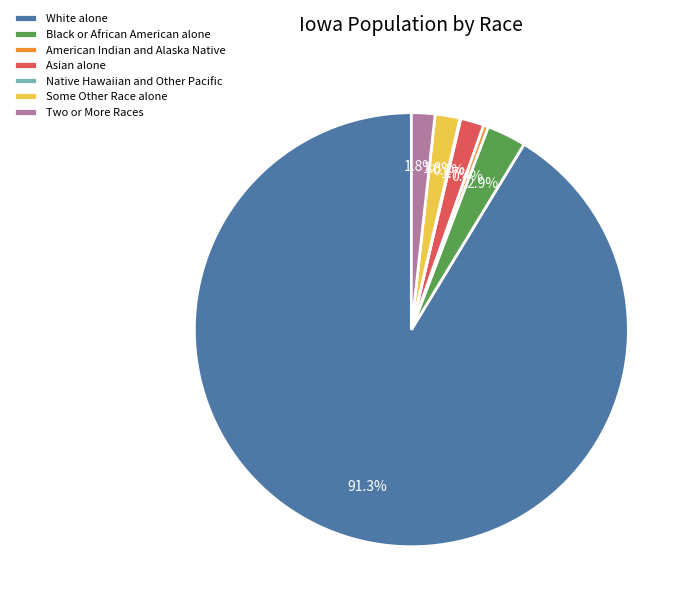

To the nearest percent, what is the difference between the White alone and American Indian and Alaska Native slice percentages?

91%